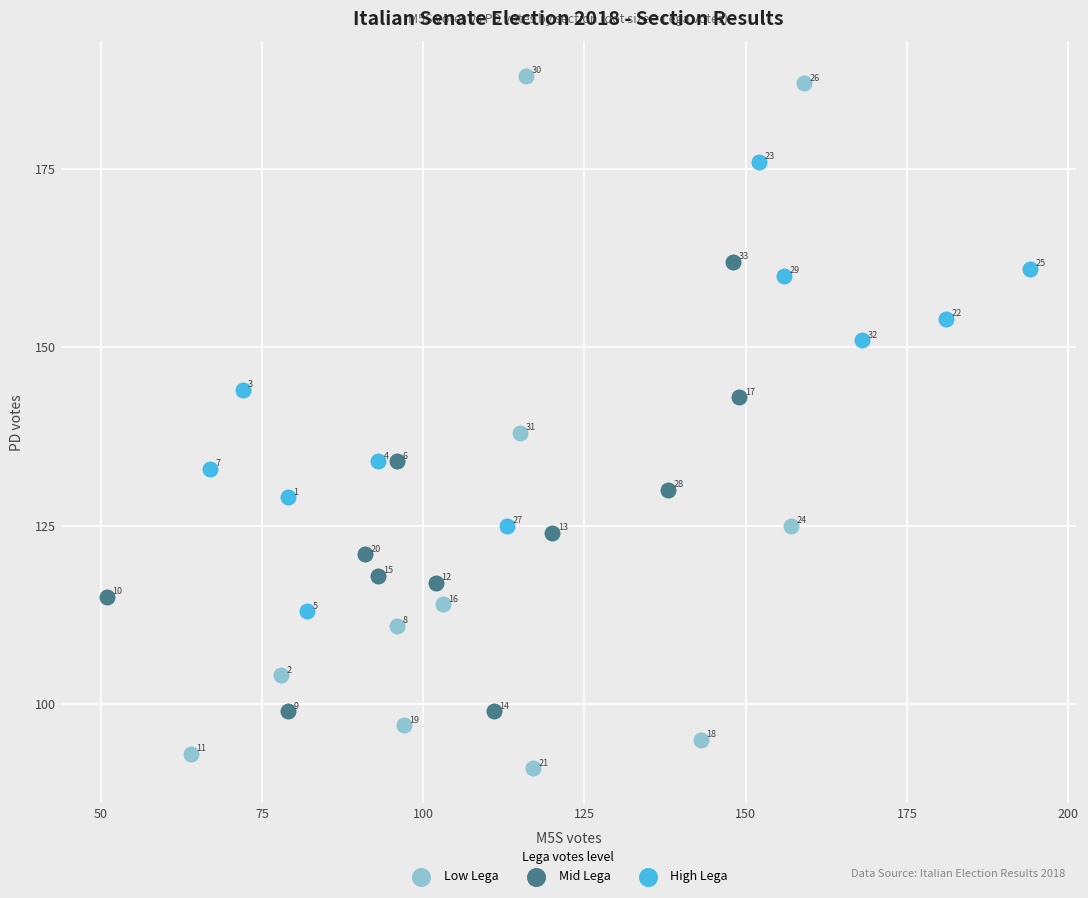

Which series has the widest spread of Y values?

Low Lega